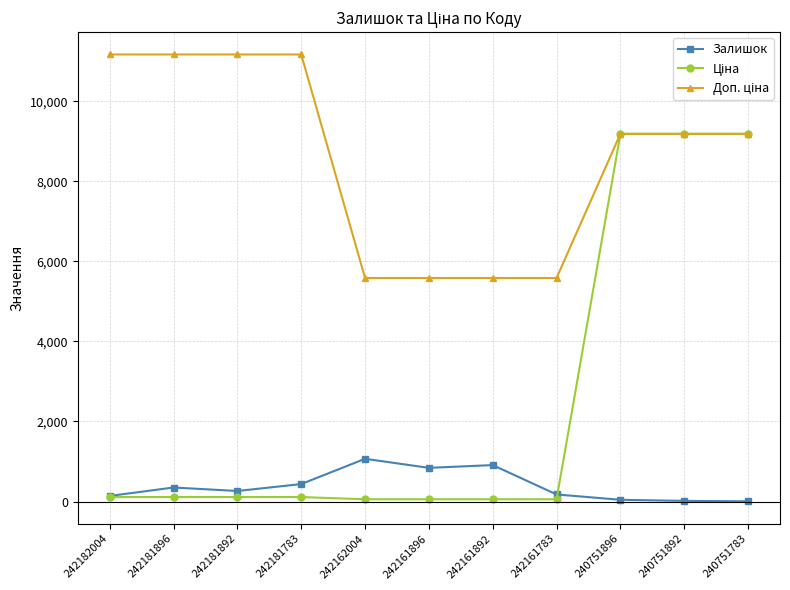

What is the value of the Залишок point at the 7th from the left?

910.0